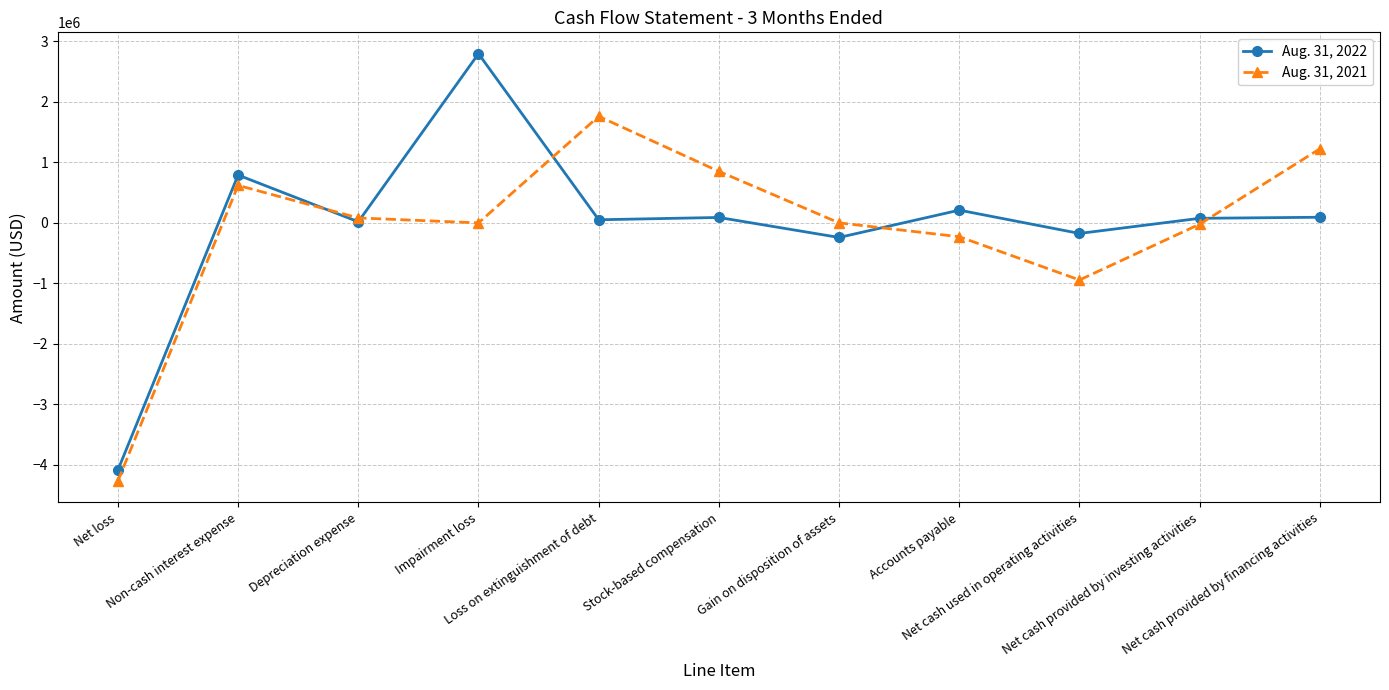

What value does the Aug. 31, 2022 series have at Gain on disposition of assets?

-240924